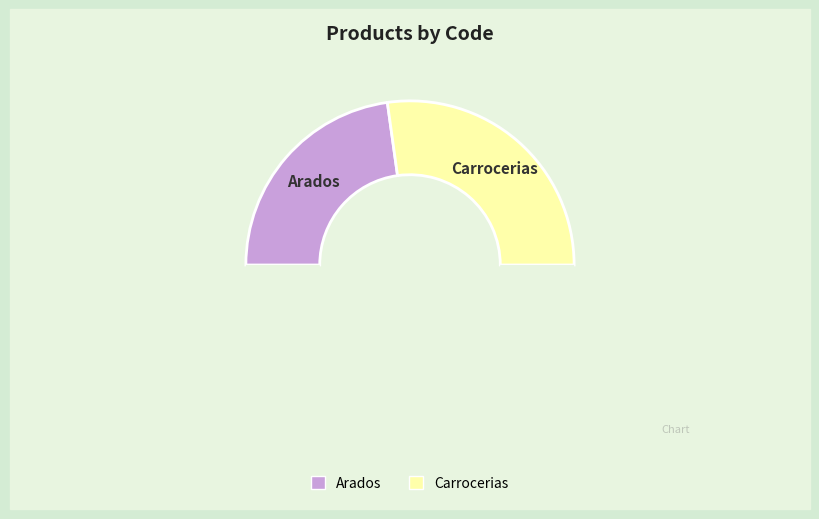

How many segments does this pie chart have?

3